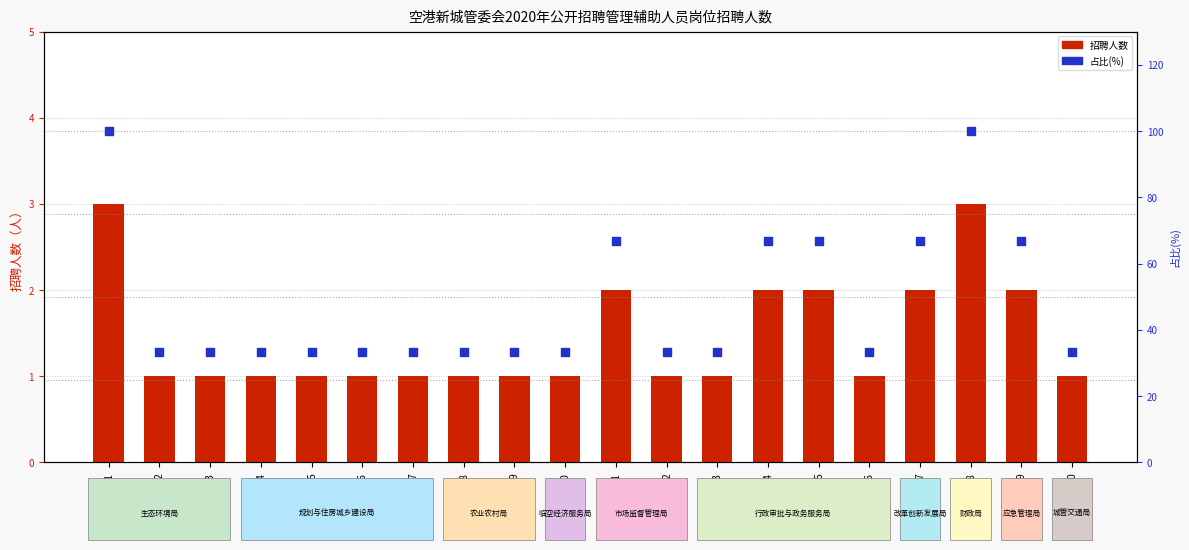

What is the total value across all series at KG-012?

34.3